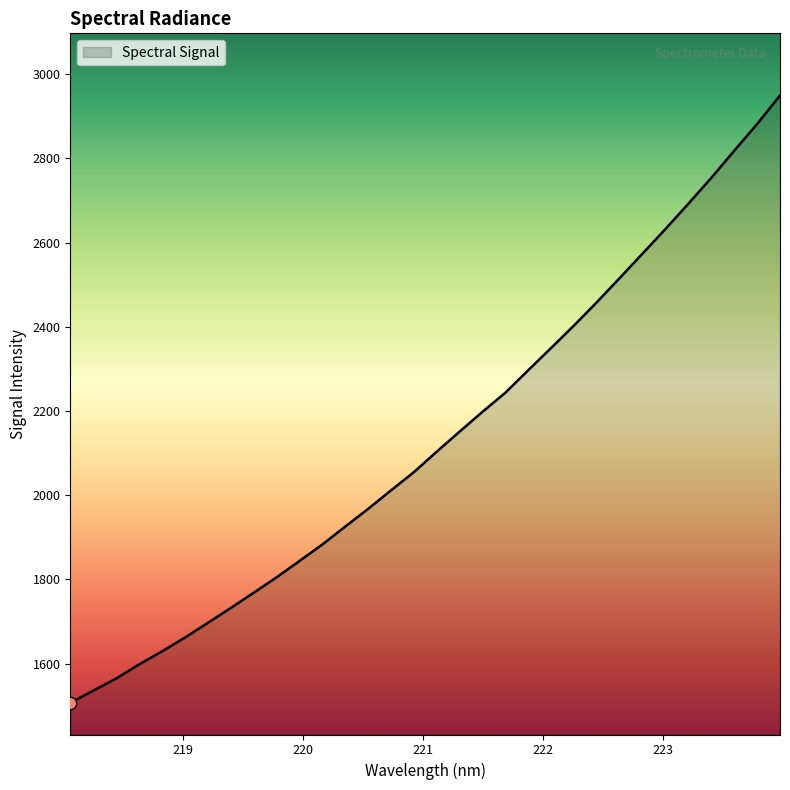

What is the difference between the maximum and minimum values?

1442.4